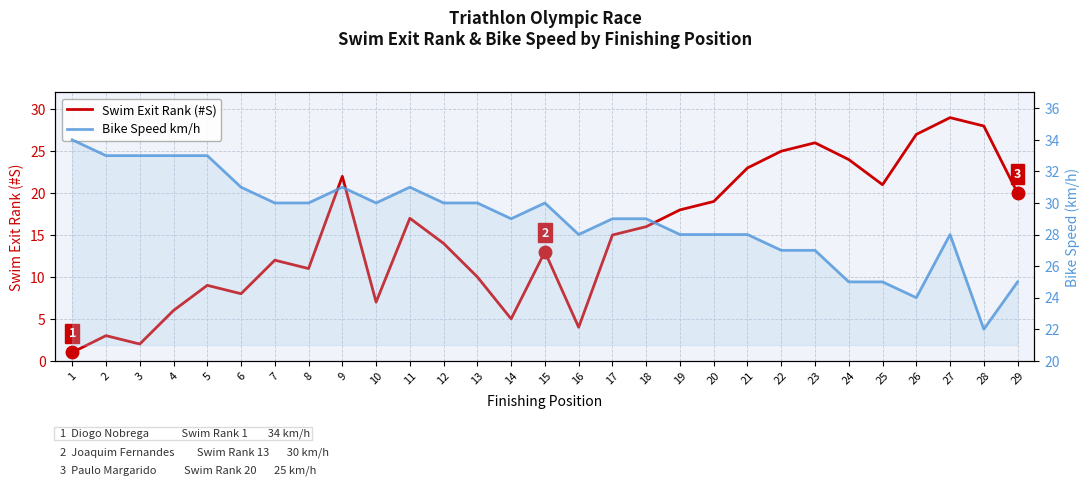

Between which two adjacent categories do Bike Speed km/h and Swim Exit Rank (#S) first intersect?

25 and 26